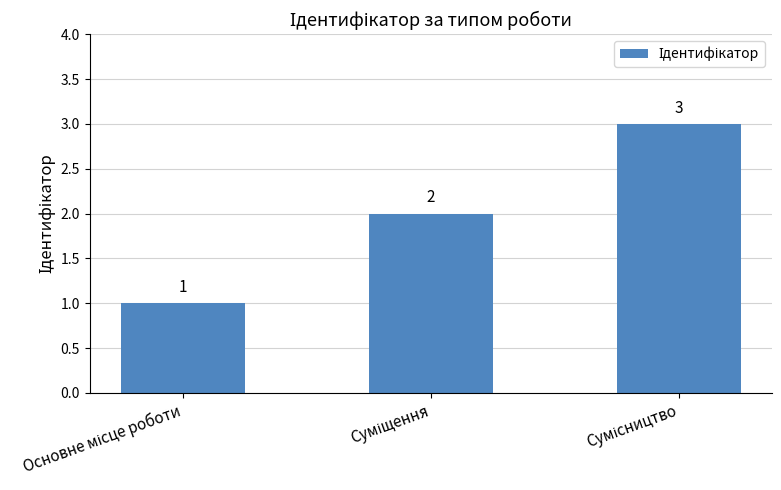

Count the number of data series in this chart.

1